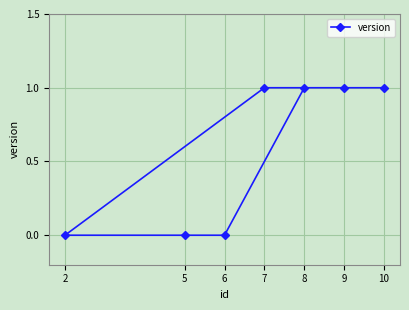

Where is the data nearest to the value 0?

2